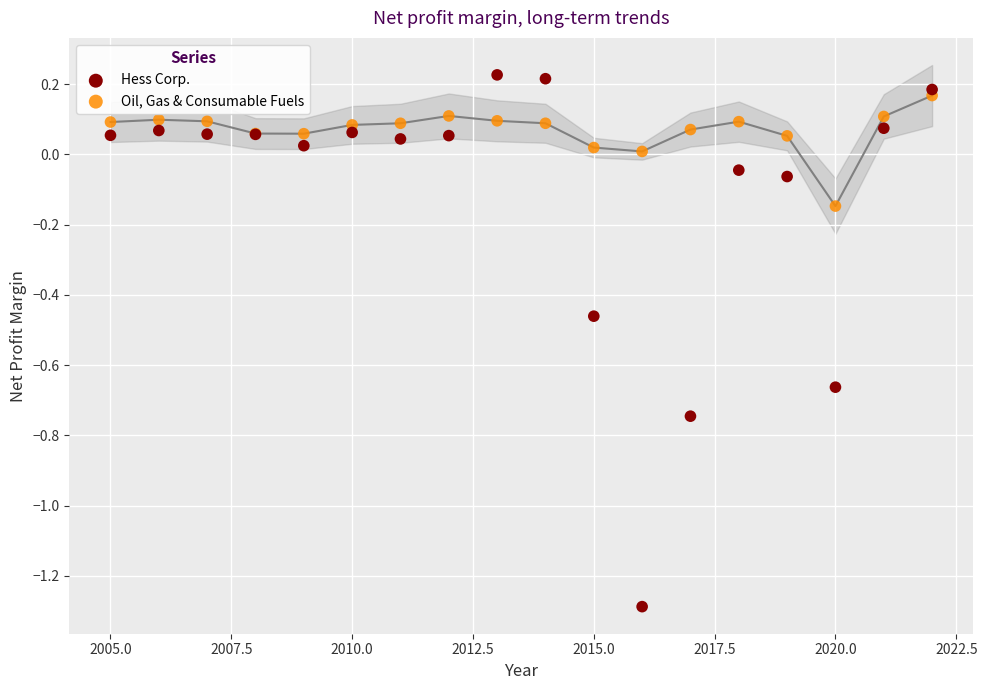

Which series reaches the minimum Y coordinate?

Hess Corp.